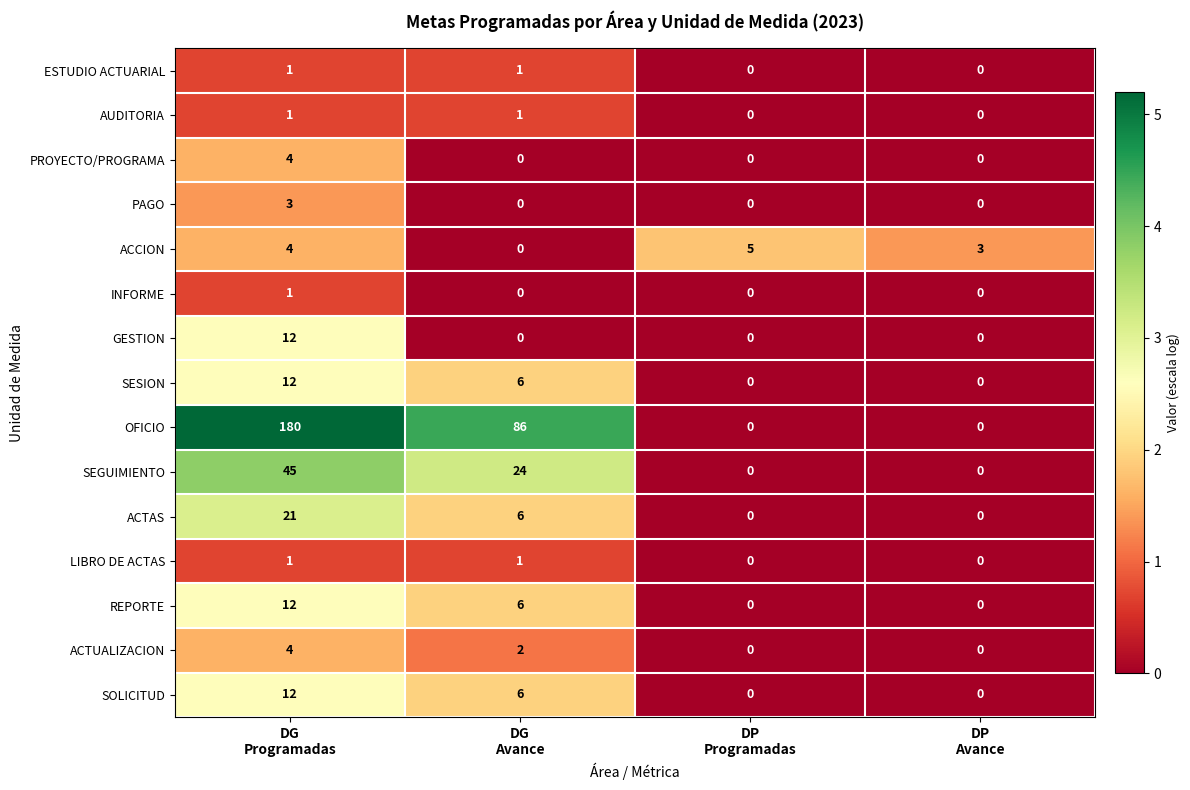

Between DG
Avance and DP
Avance, which series saw the biggest shift?

OFICIO